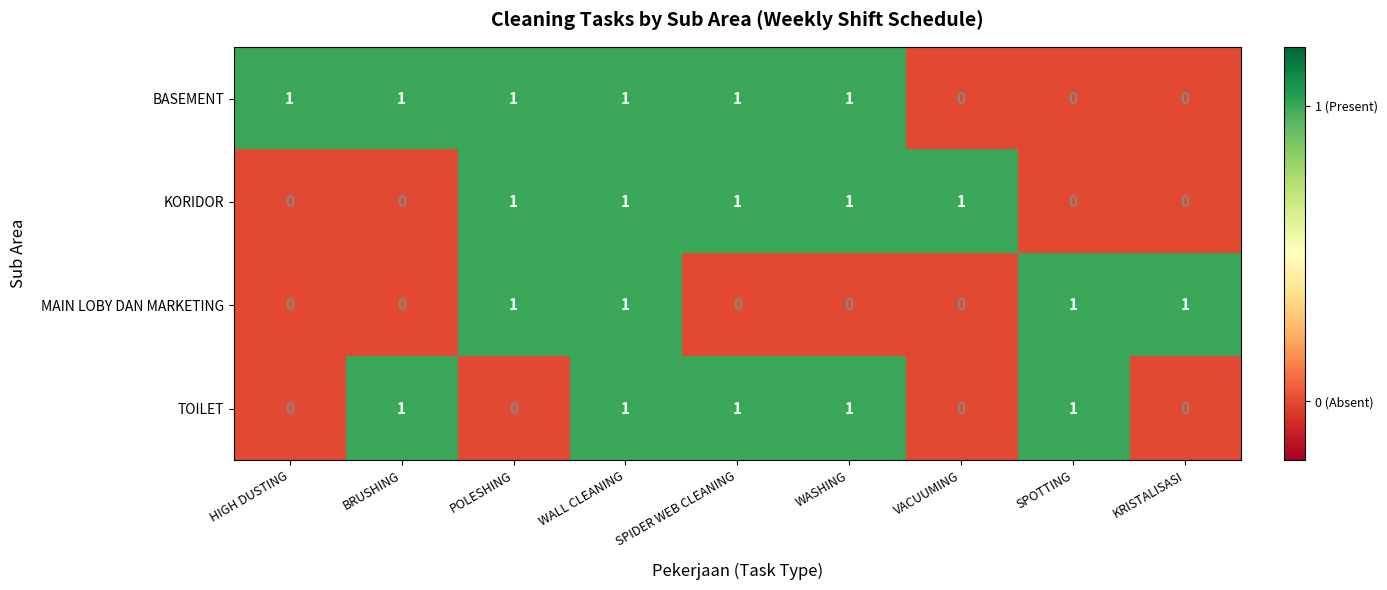

What is the average value of the KORIDOR series?

1